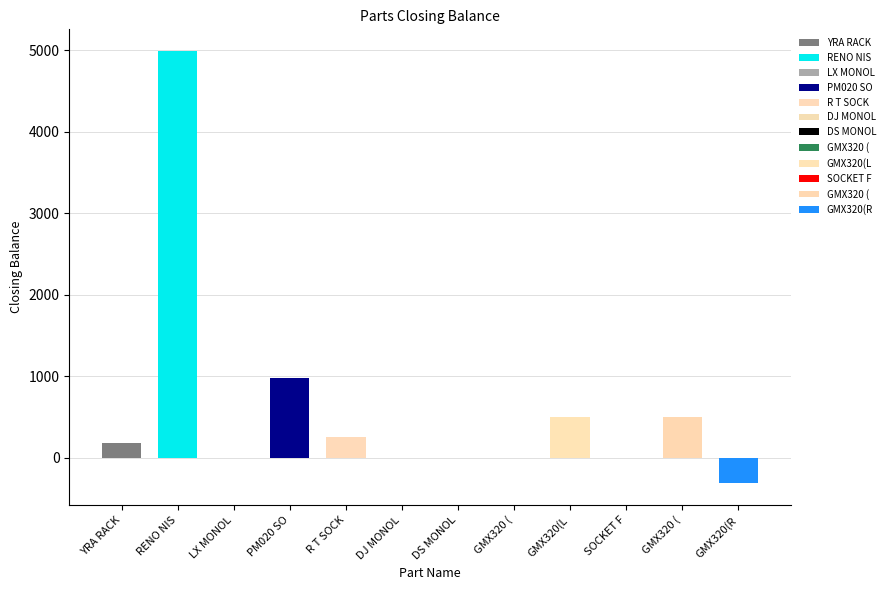

Is it true that the value at R T SOCKET is 374?

False